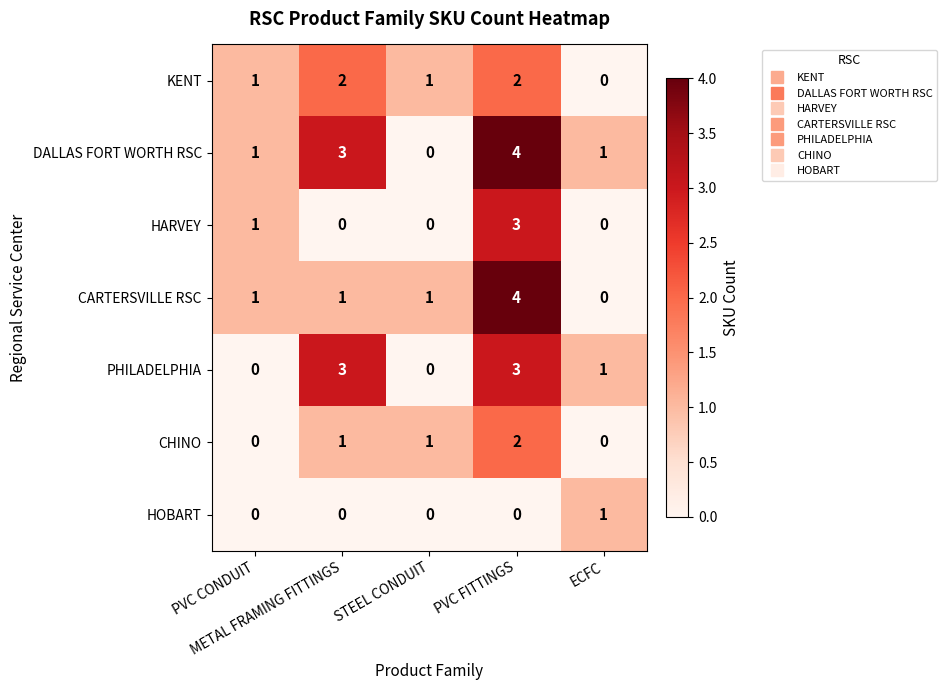

What is the highest value of the HARVEY series?

3